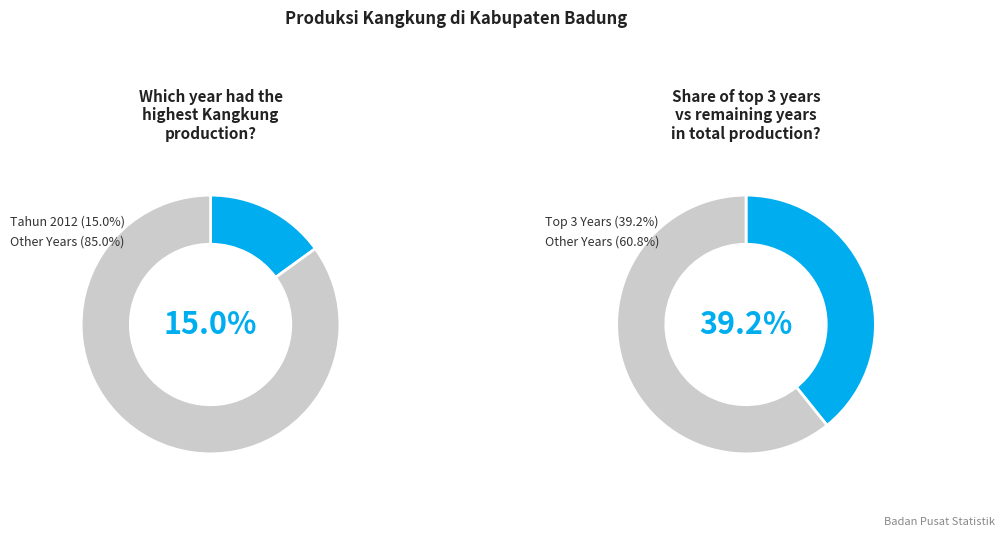

Does any single category account for the majority?

No